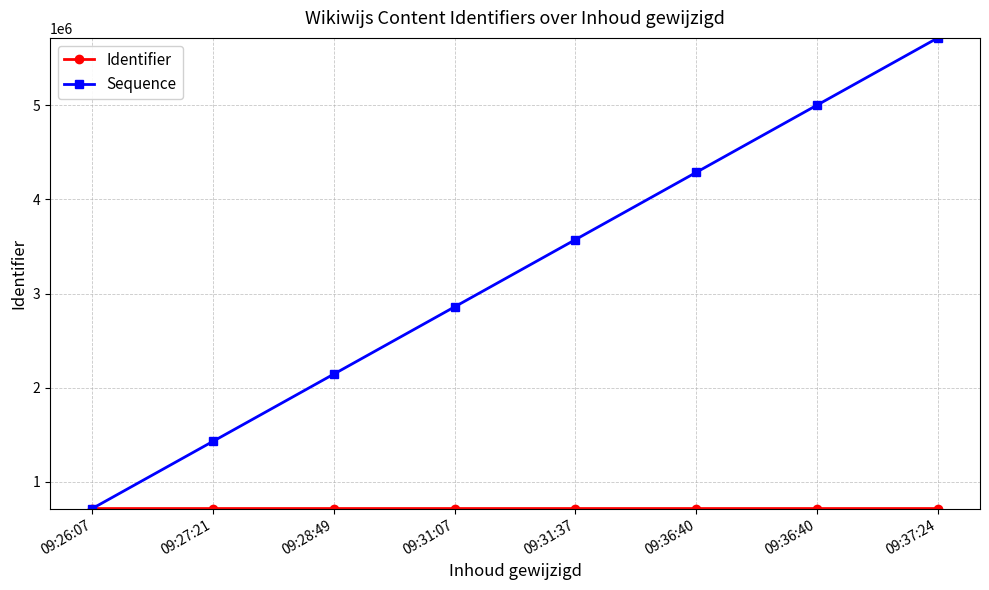

Count the number of categories in the chart.

8